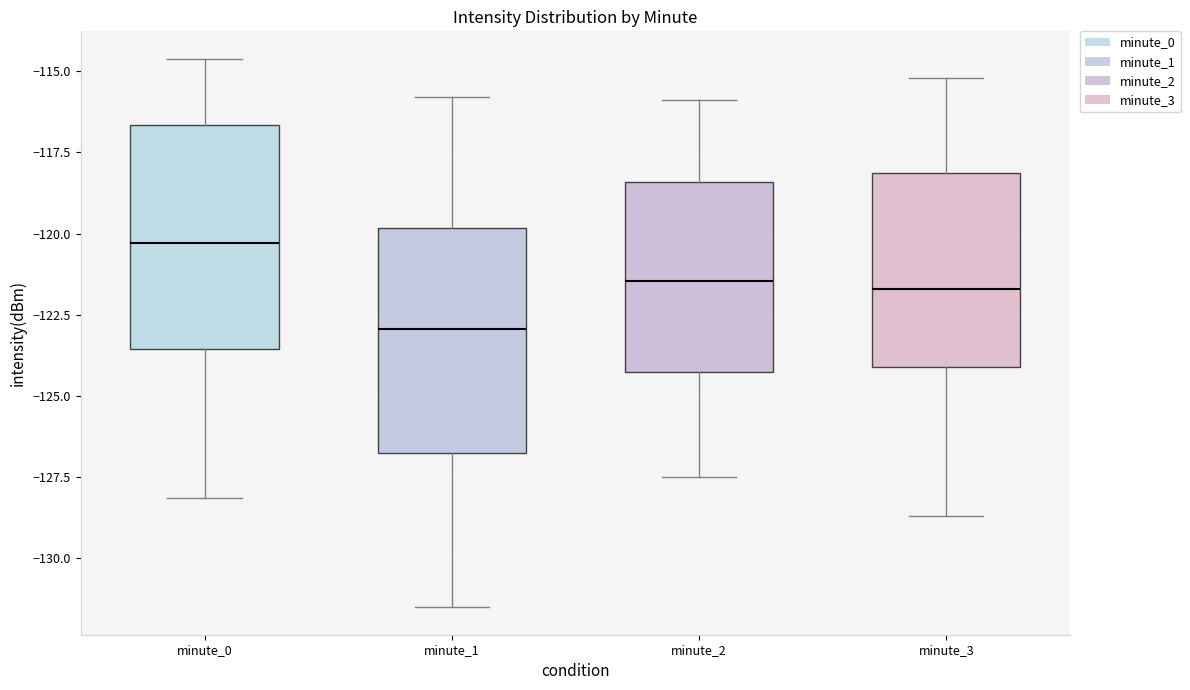

What is the maximum value shown in the chart?

-114.6